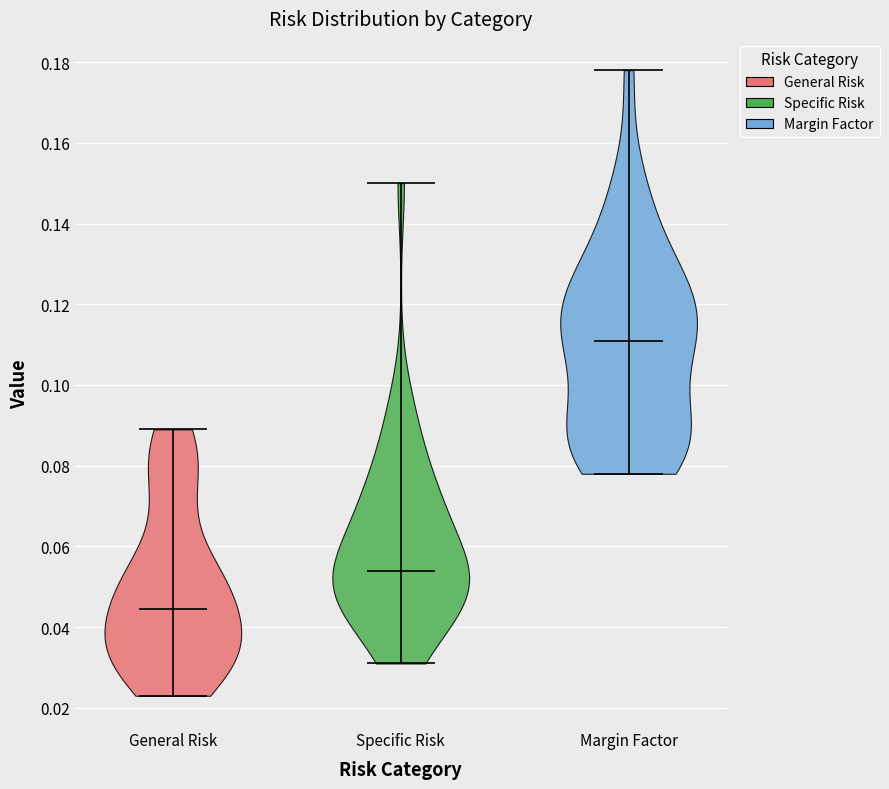

Which violin has the lowest median line?

General Risk